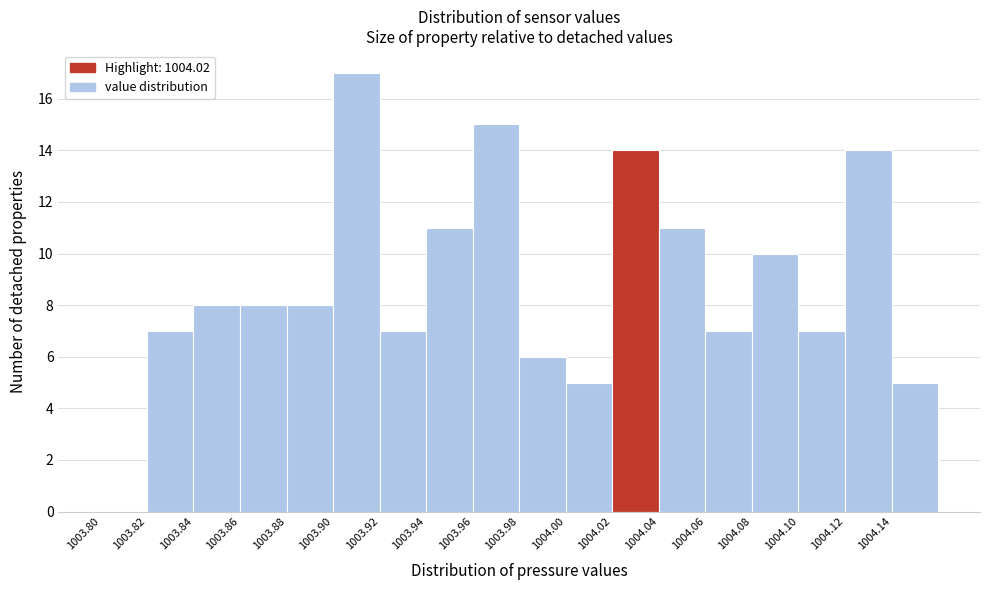

What is the height of the bar covering 1004.06 to 1004.08 on the x-axis? The values are not printed on the chart, so give them approximately, as read against the axis.

7